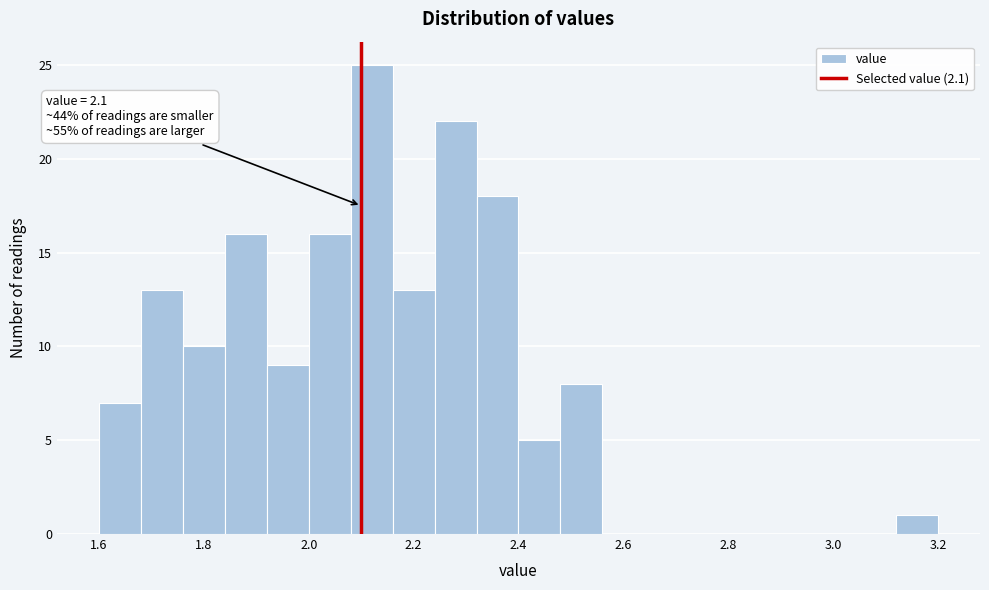

Which range on the x-axis has the tallest bar?

2.08 to 2.16